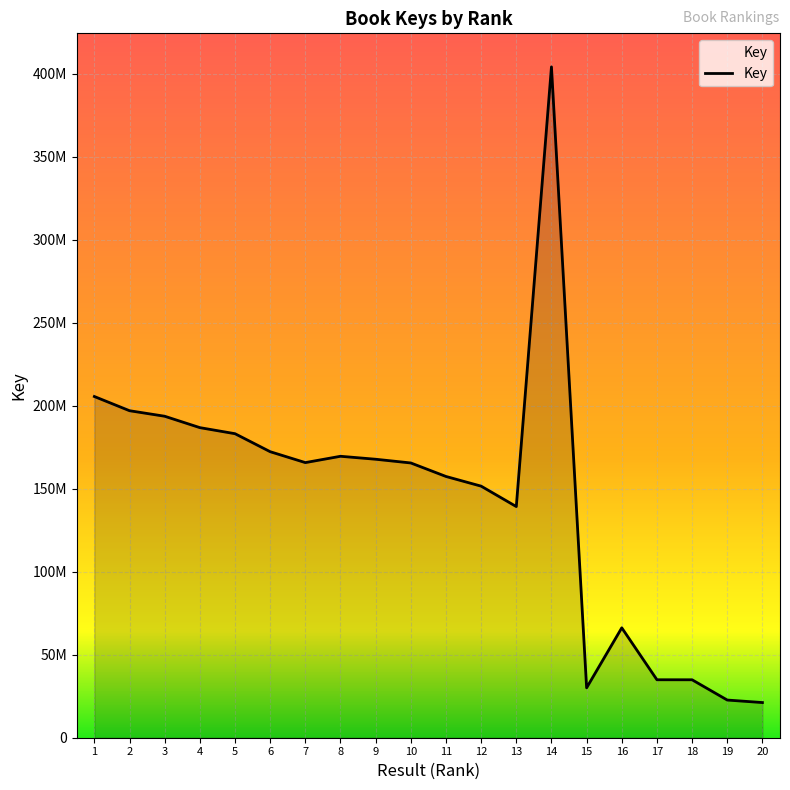

Reading right to left, extract all data points from this chart.

21187716	22700127	34909164	34921581	66219111	30072689	404193402	139275898	151576162	157410415	165546171	167788628	169576607	165766911	172336122	183180476	186832474	193695222	197028369	205583535